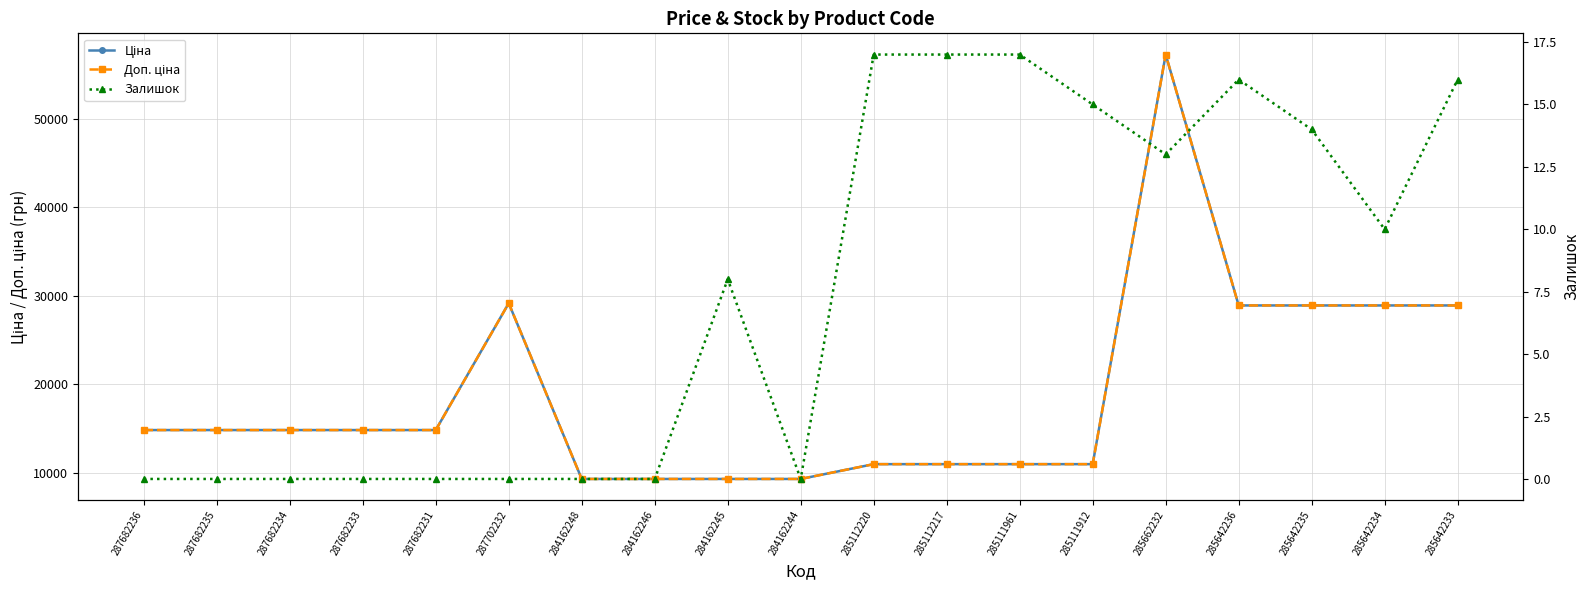

What is the greatest value displayed?

57258.0